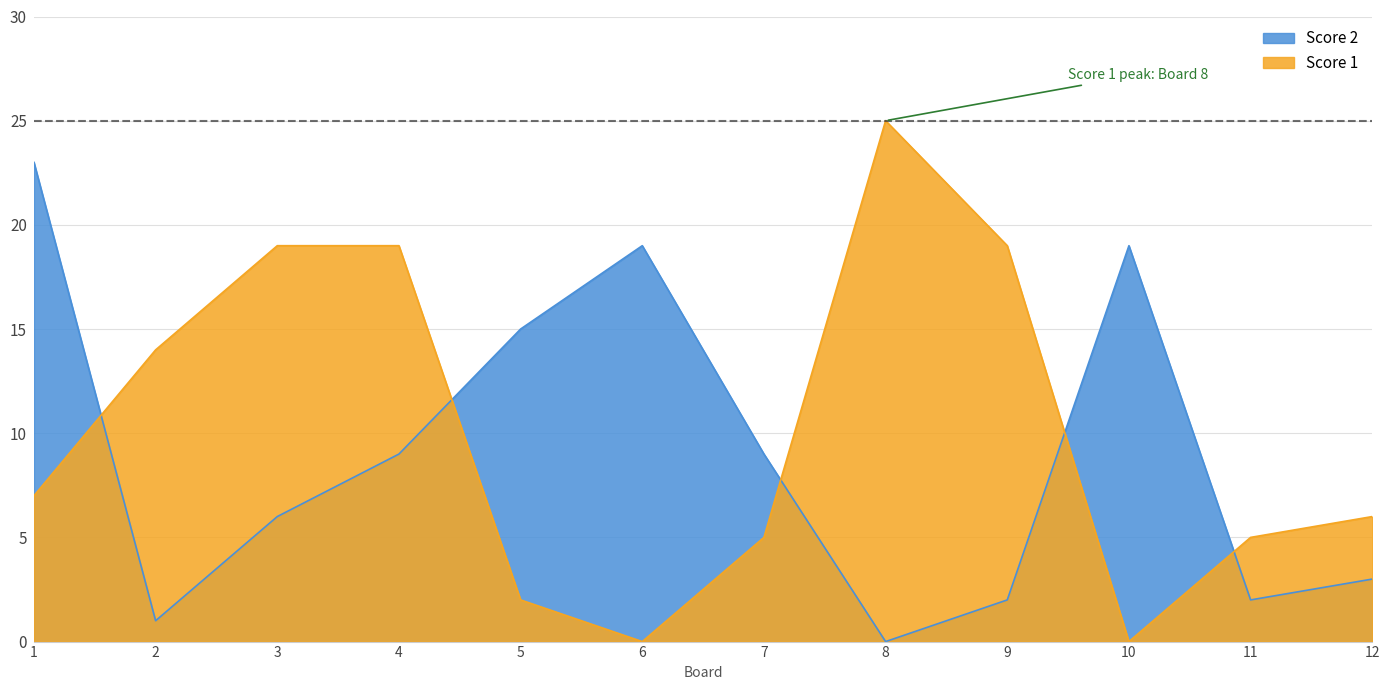

Where is the first local minimum for Score 2?

2